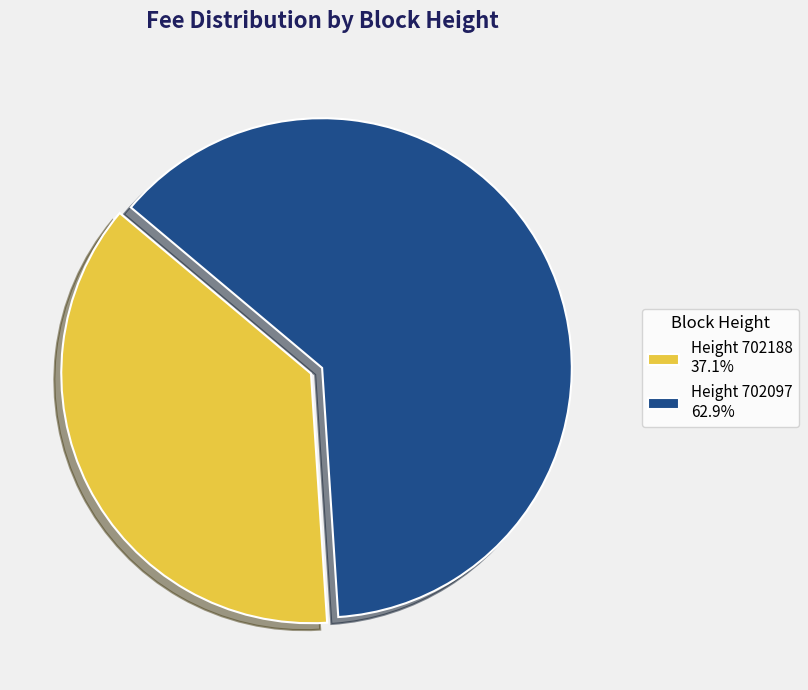

Is the sum of Height 702097 62.9% and Height 702188 37.1% greater than half?

Yes